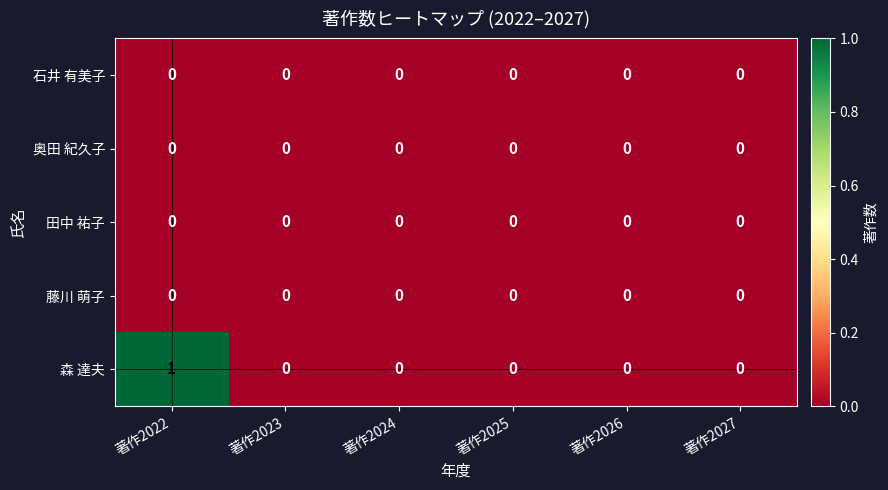

The value of 森 達夫 at 著作2027 is 0. True or false?

True